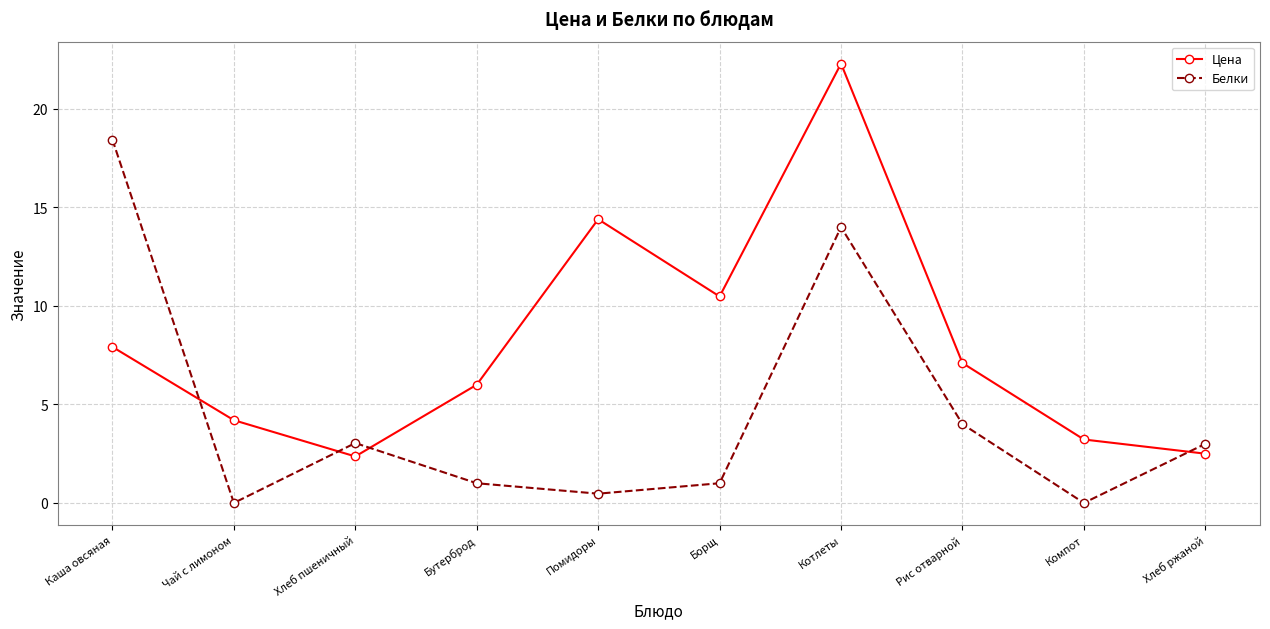

What position from the right is Рис отварной?

3